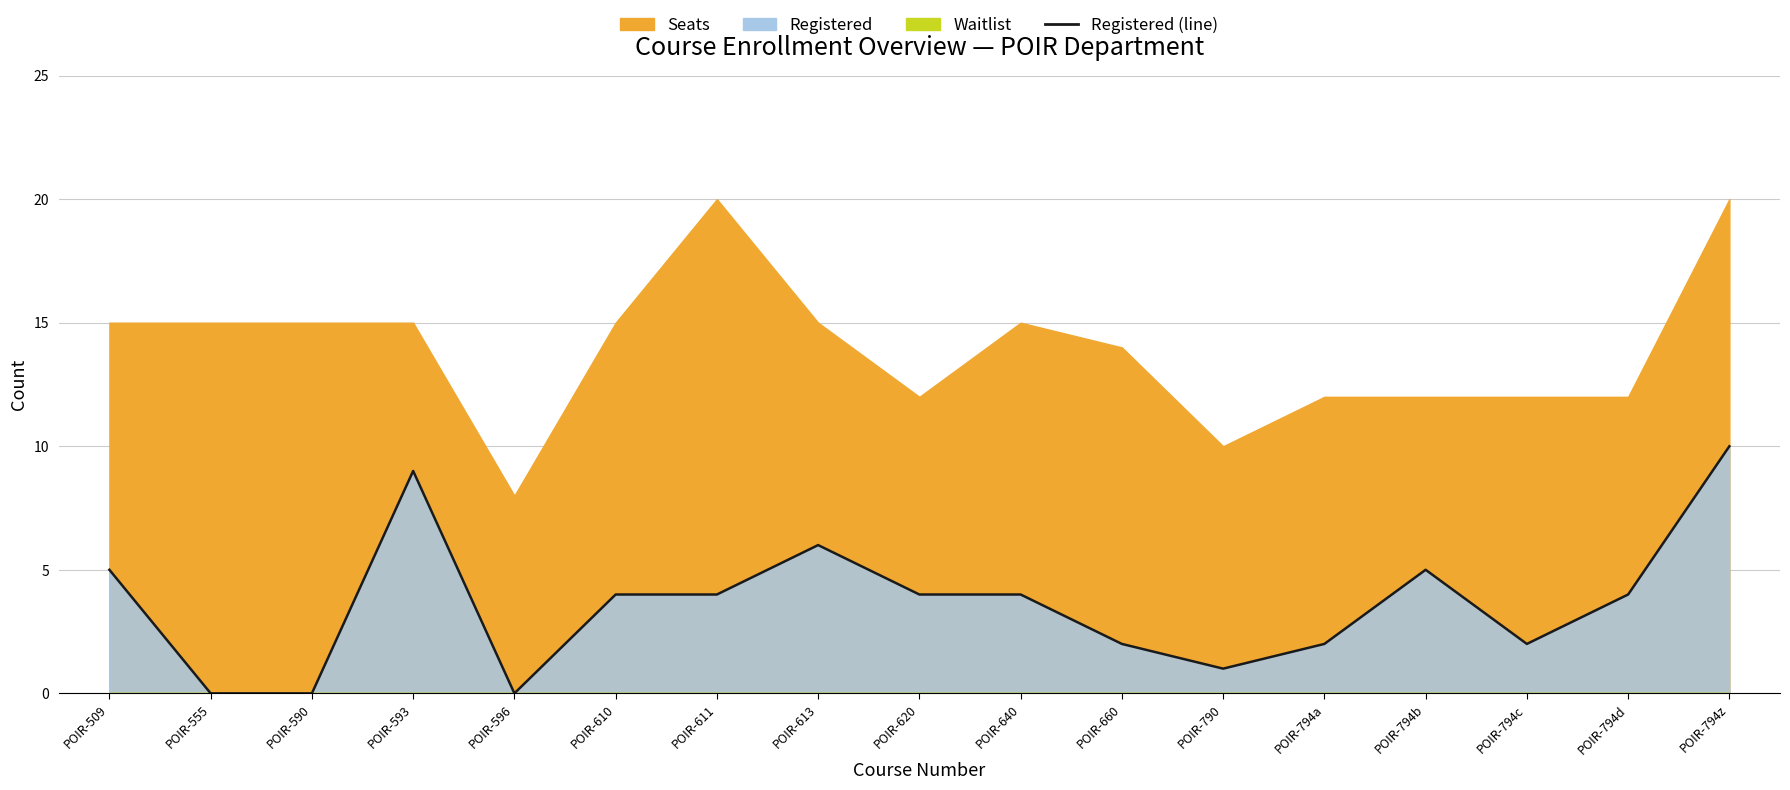

What position from the right is POIR-590?

15